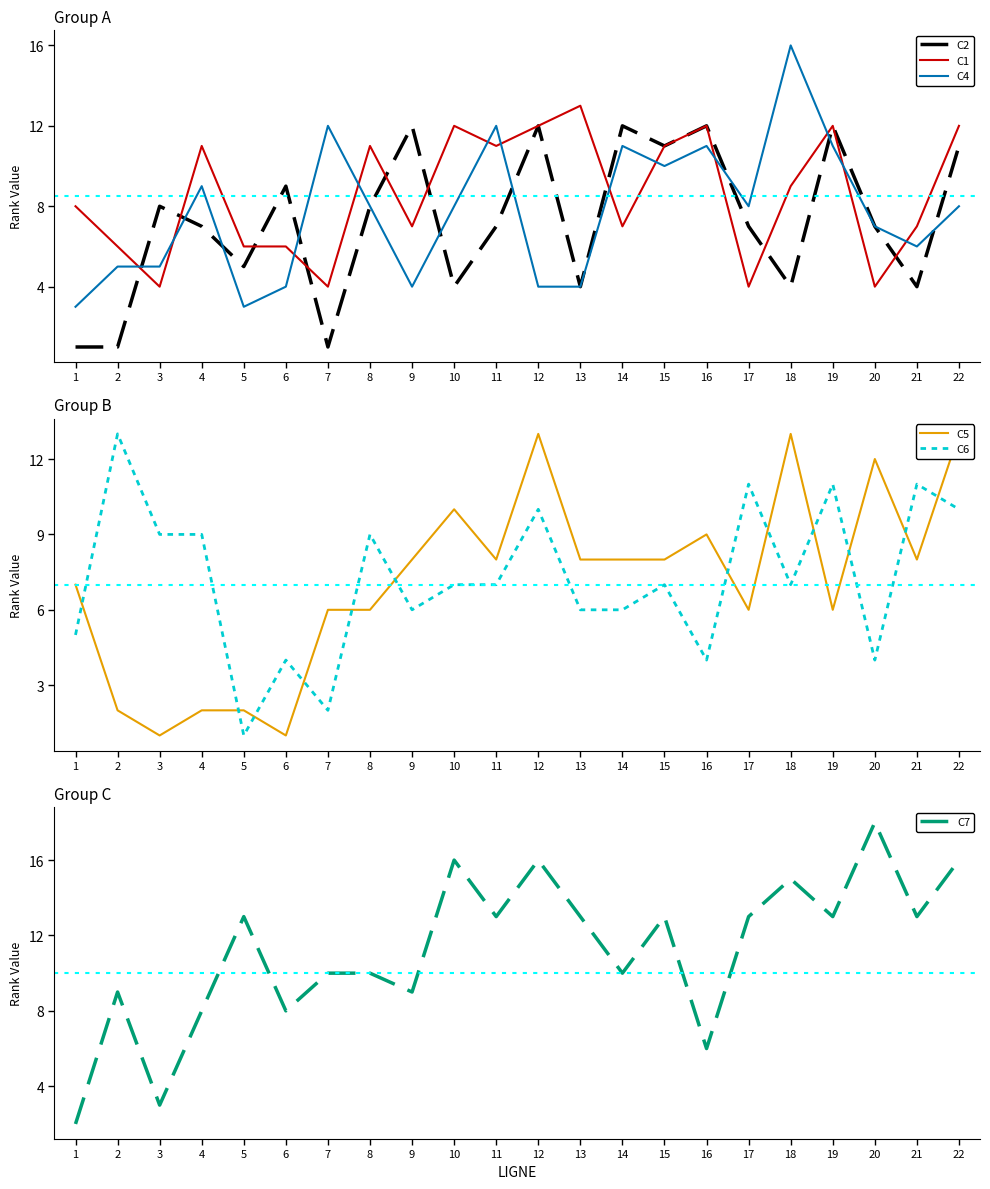

How many data points in C2 are above 7?

10